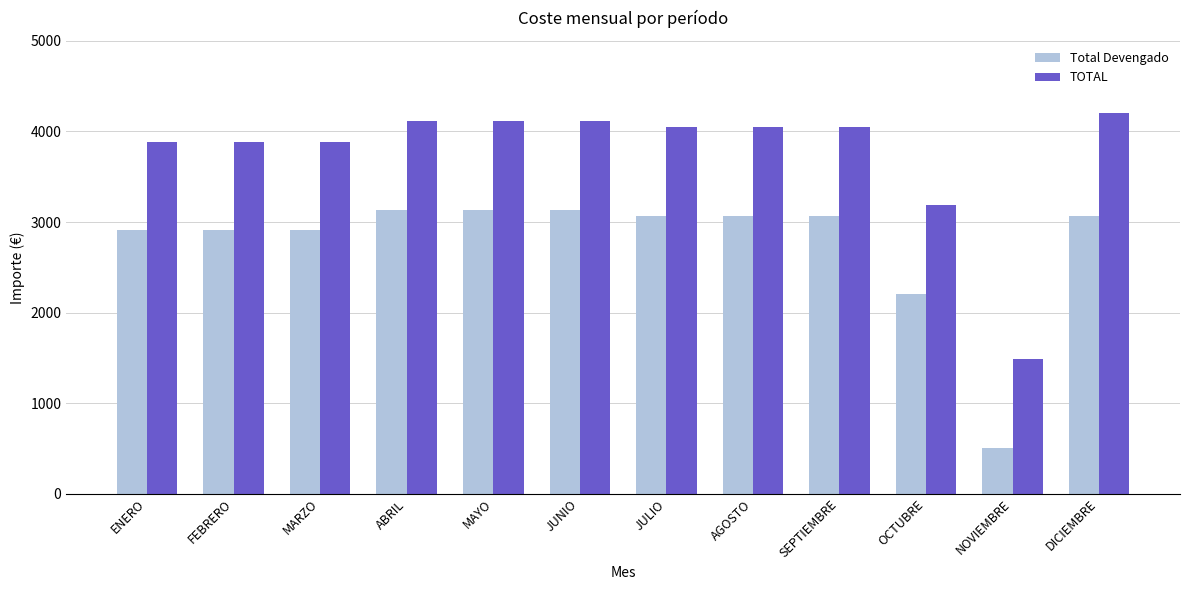

List the series in order of their overall mean, lowest first.

Total Devengado, TOTAL